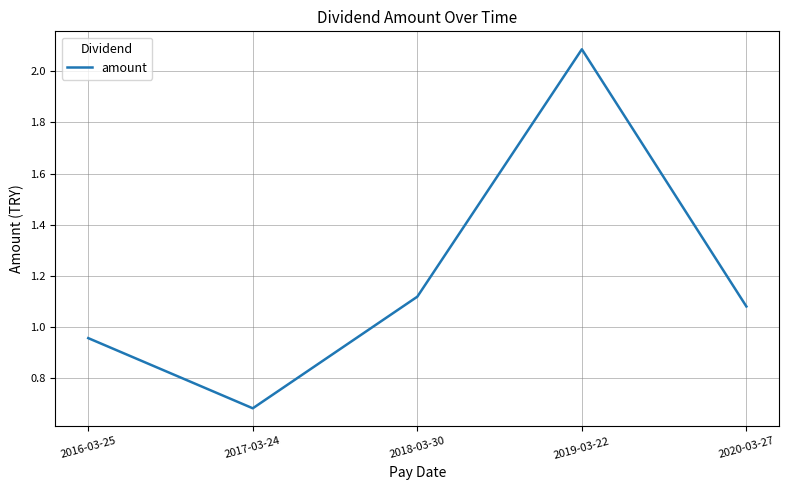

Which category has the lowest value across all series?

2017-03-24